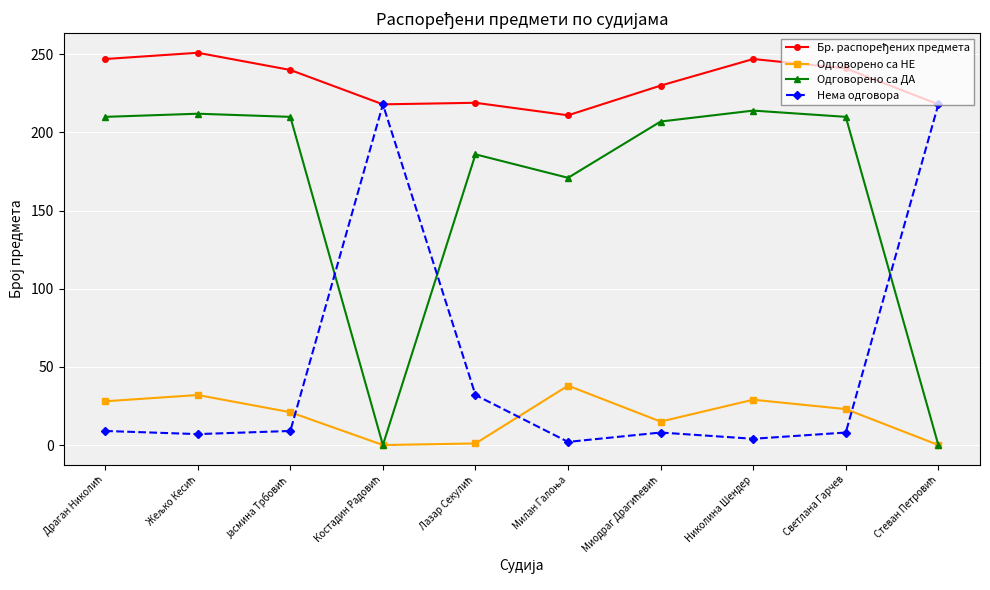

Which series ends up on top after the final intersection of Одговорено са ДА and Нема одговора?

Нема одговора